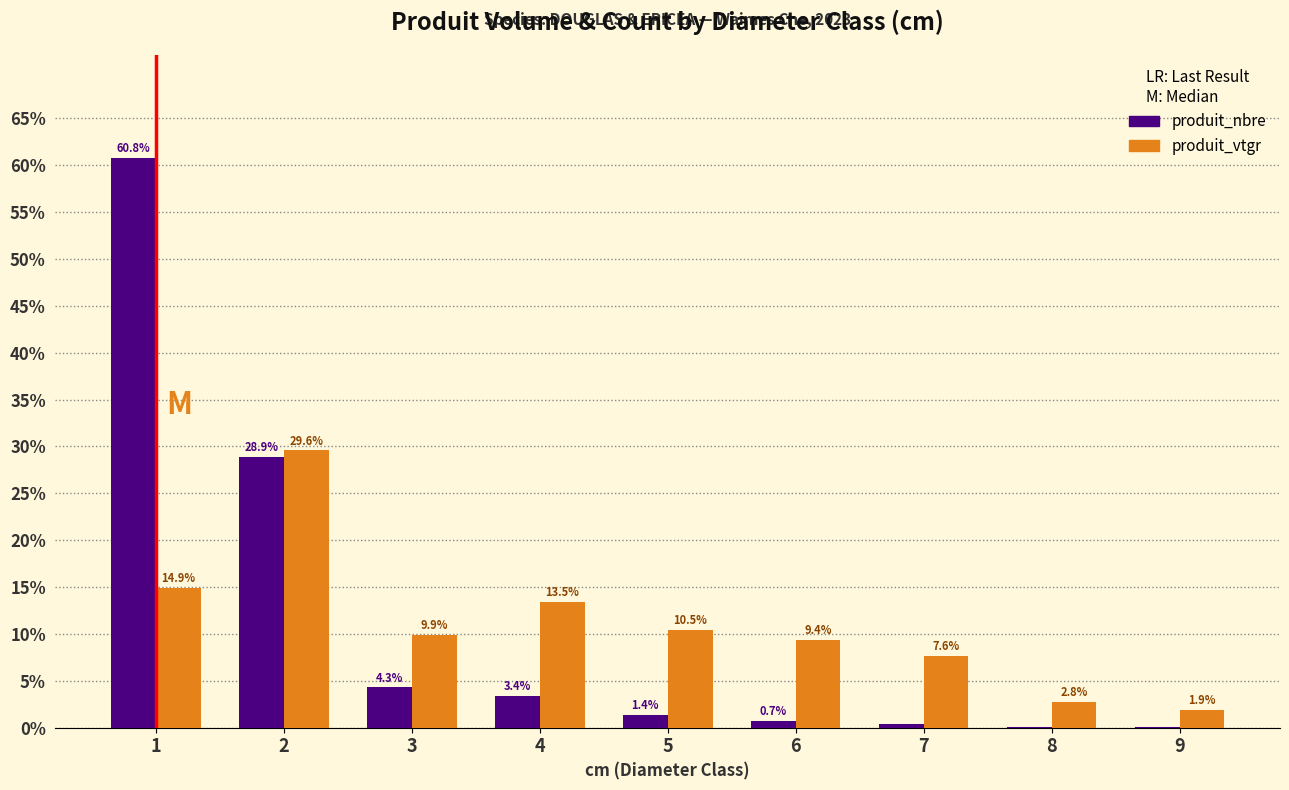

What is the spread (max minus min) of values at 6?

8.7